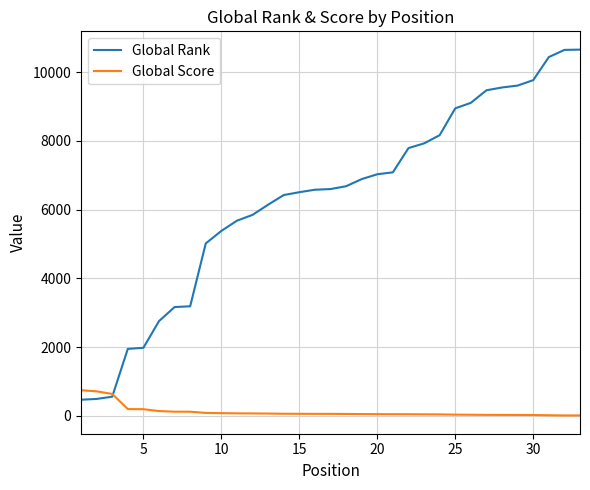

Rank the series by their maximum value, from lowest to highest.

Global Score, Global Rank